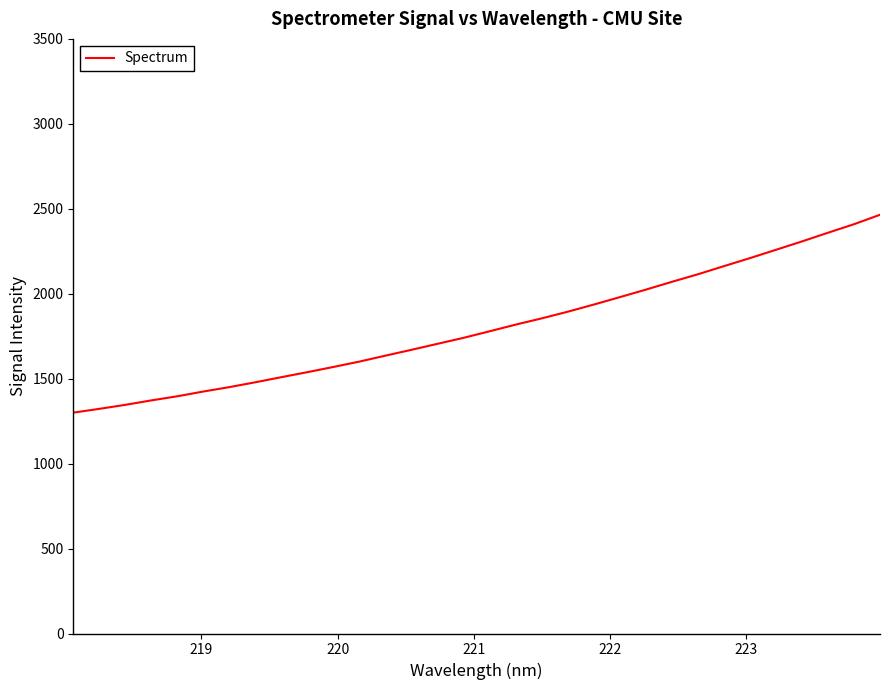

What is the maximum value shown in the chart?

2464.7